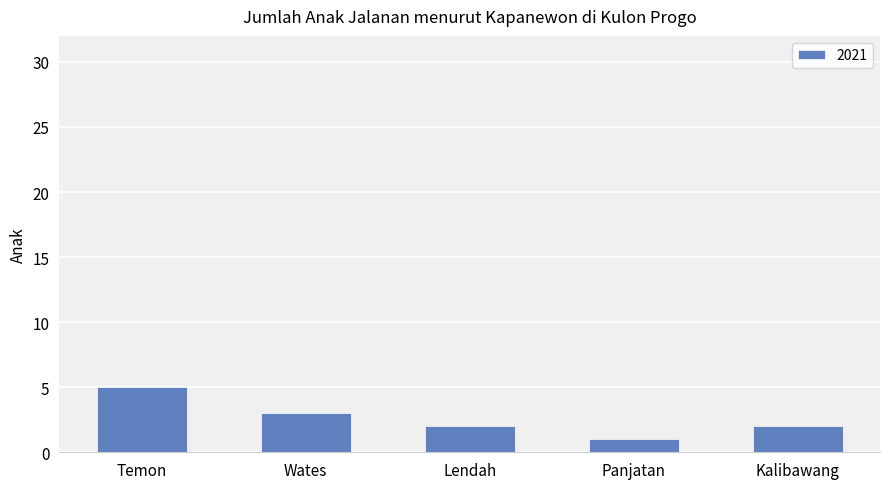

Reading left to right, what are all the values shown in this chart?

5	3	2	1	2